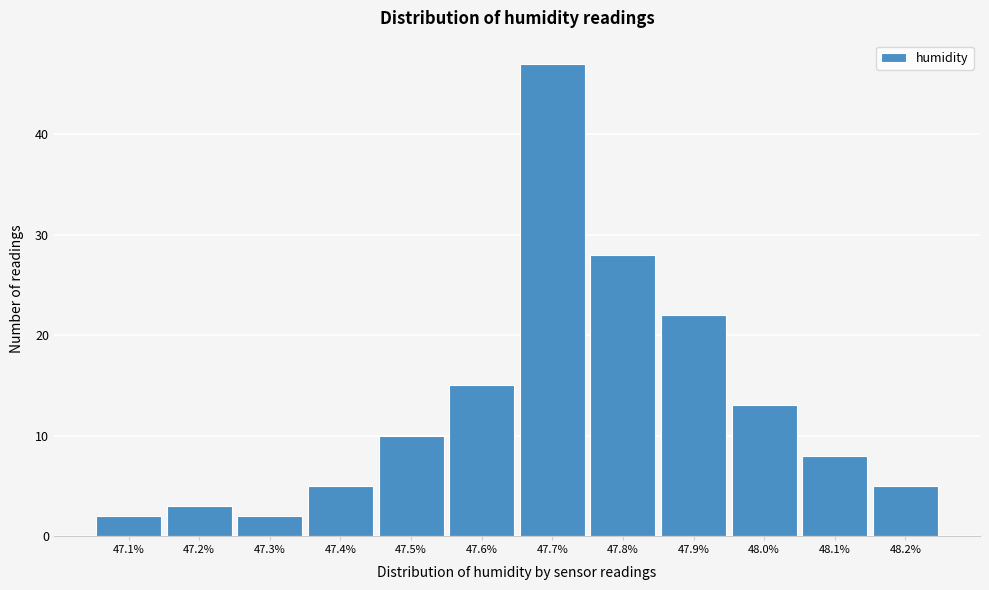

Reading left to right, what are all the values shown in this chart?

2	3	2	5	10	15	47	28	22	13	8	5